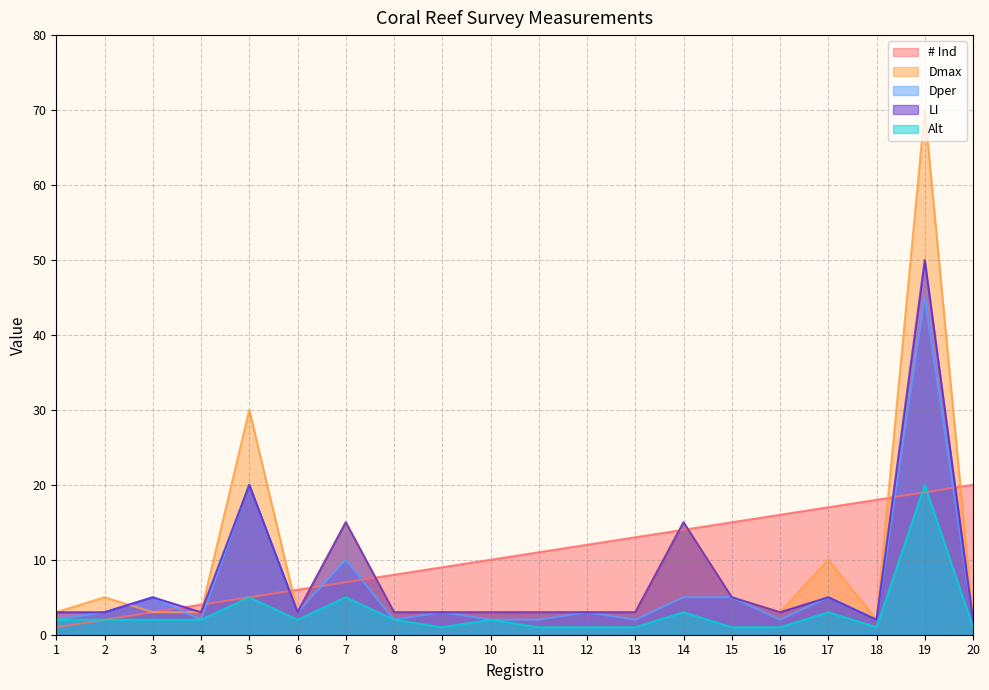

What is the value of the Dper point at the 9th from the left?

3